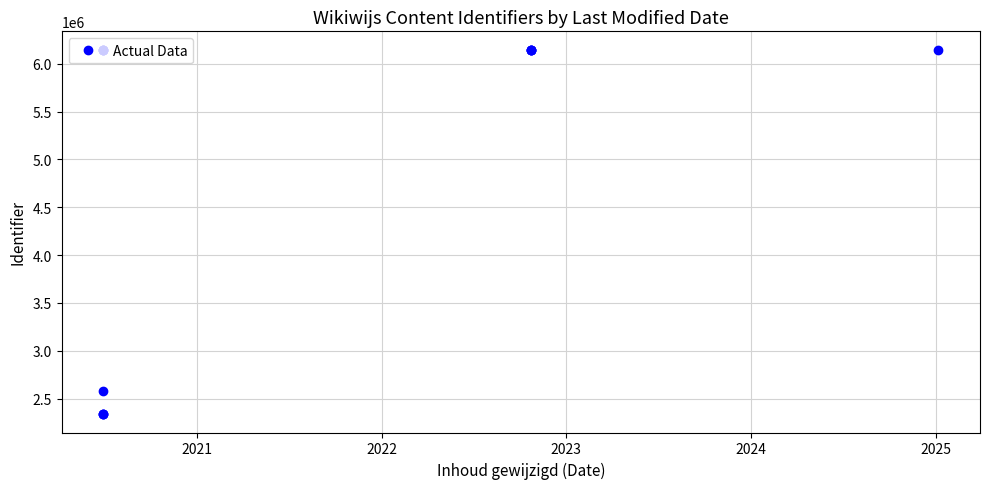

How many lines are shown in the chart?

1